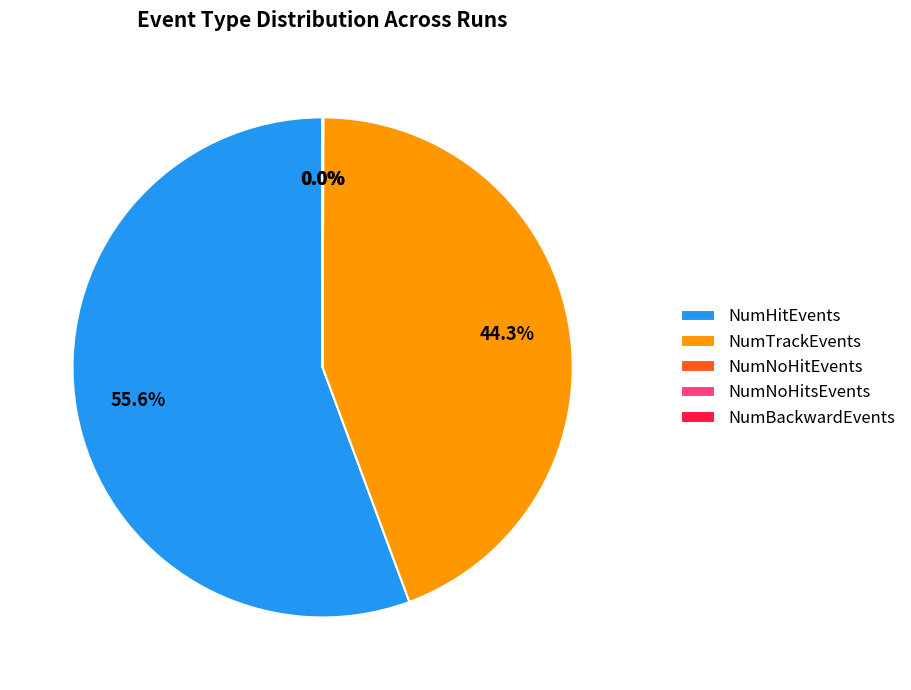

What is the largest slice in the pie chart?

NumHitEvents